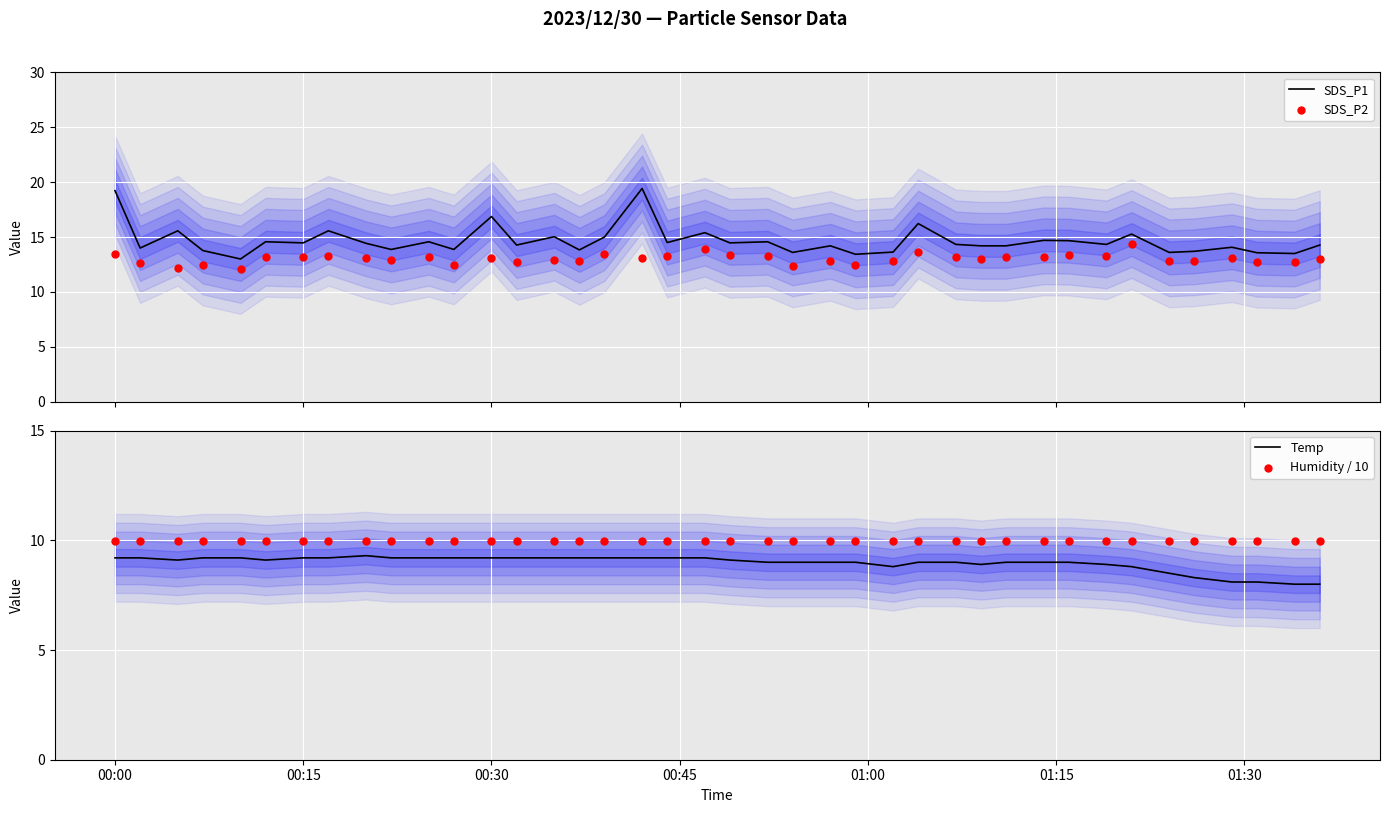

Which series has the largest total across all categories?

SDS_P1